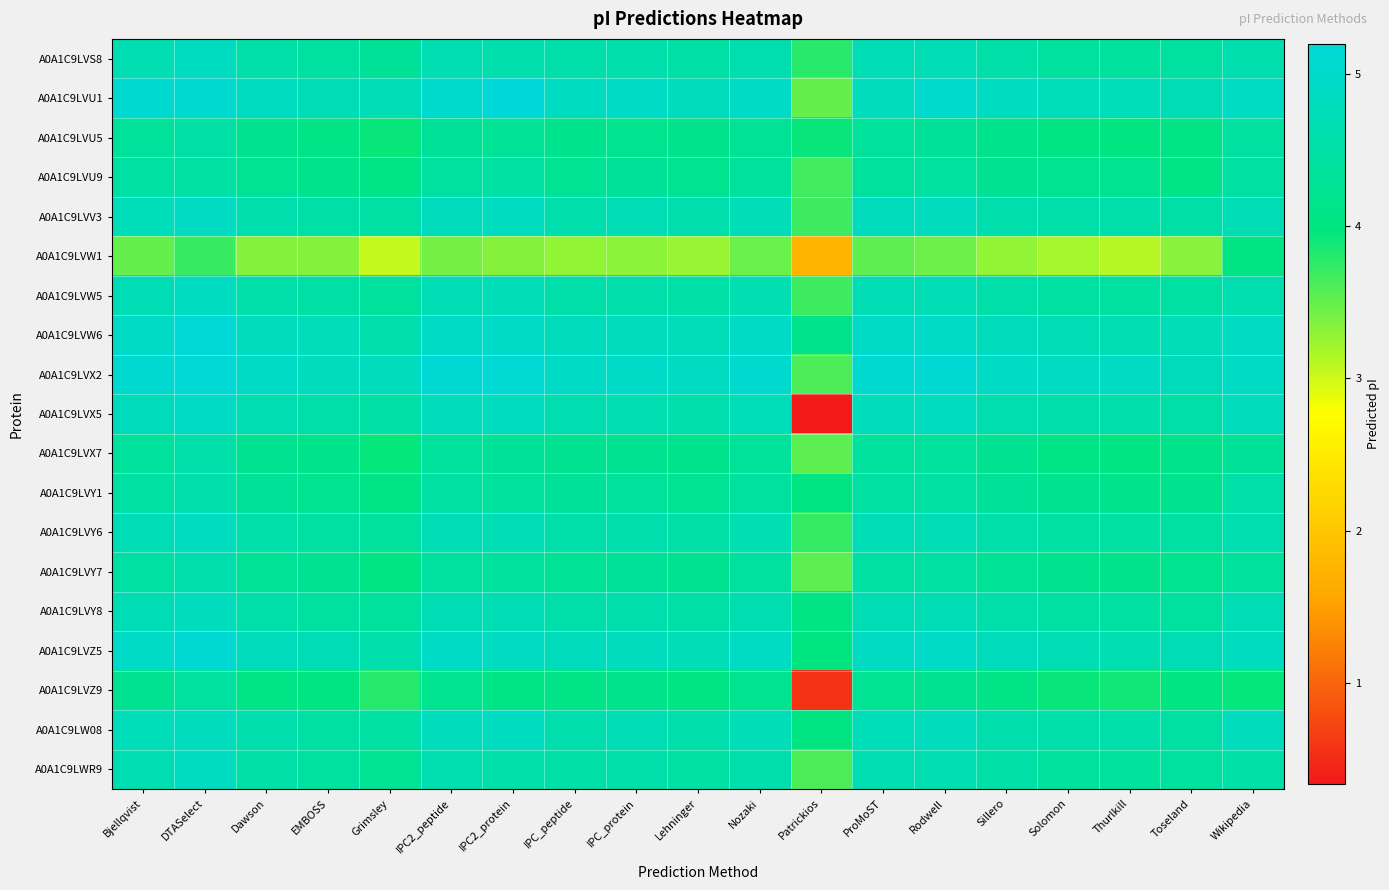

Which has a higher value, IPC2_protein or IPC_protein?

IPC2_protein